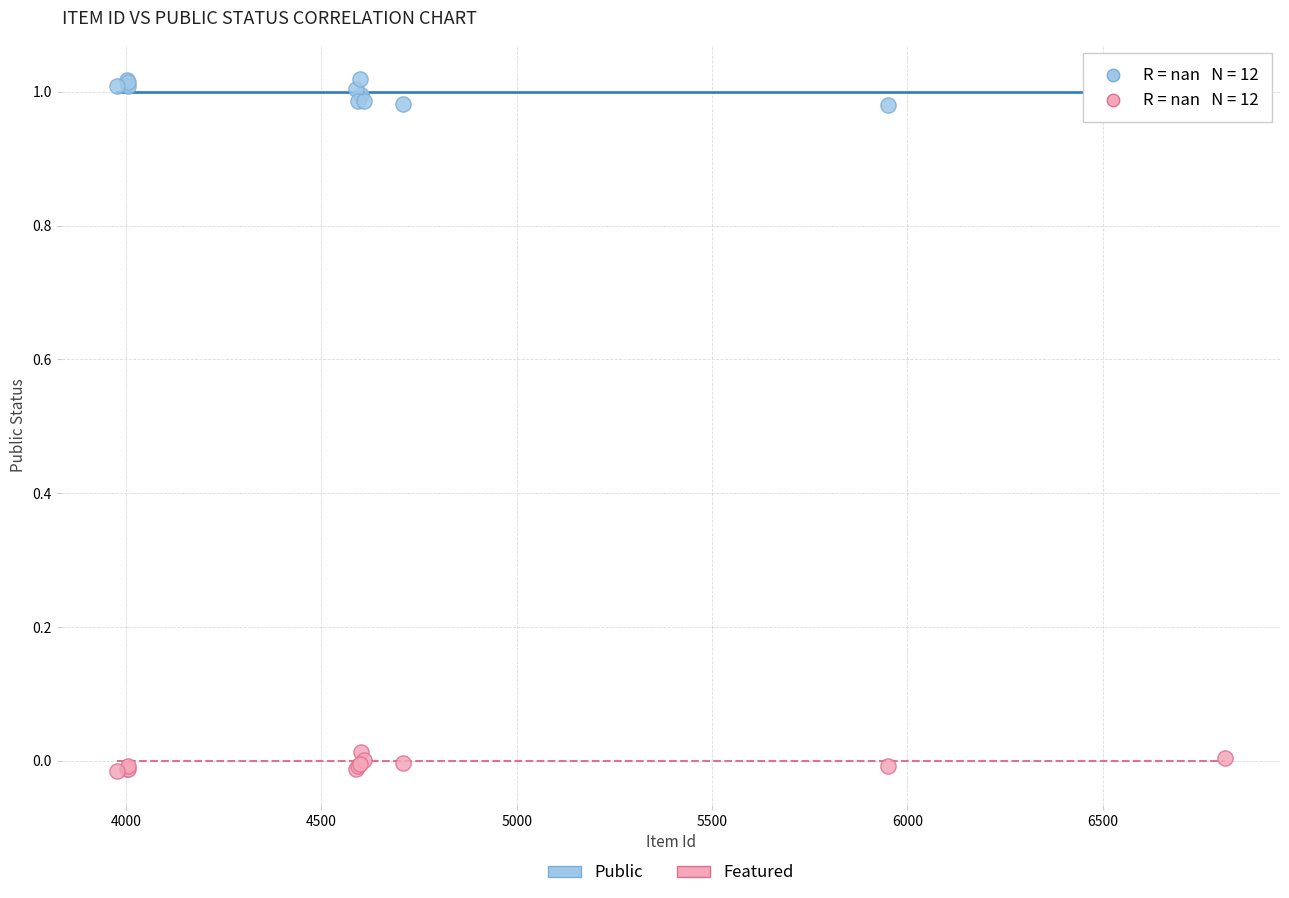

Which series contains the lowest Y value?

Featured